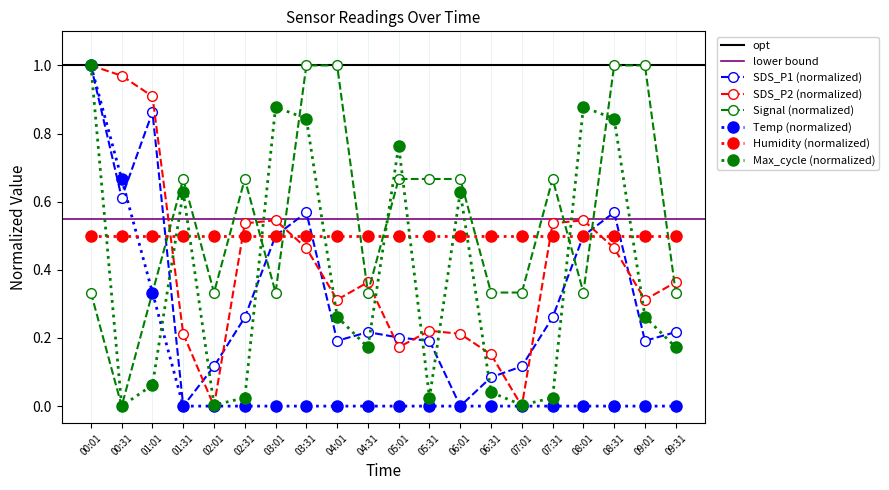

Does the chart have visible grid lines?

No